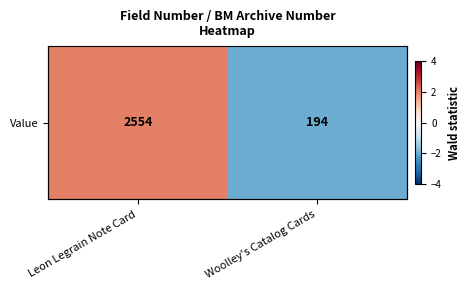

List the labels in order of value, smallest first.

Woolley's Catalog Cards, Leon Legrain Note Card